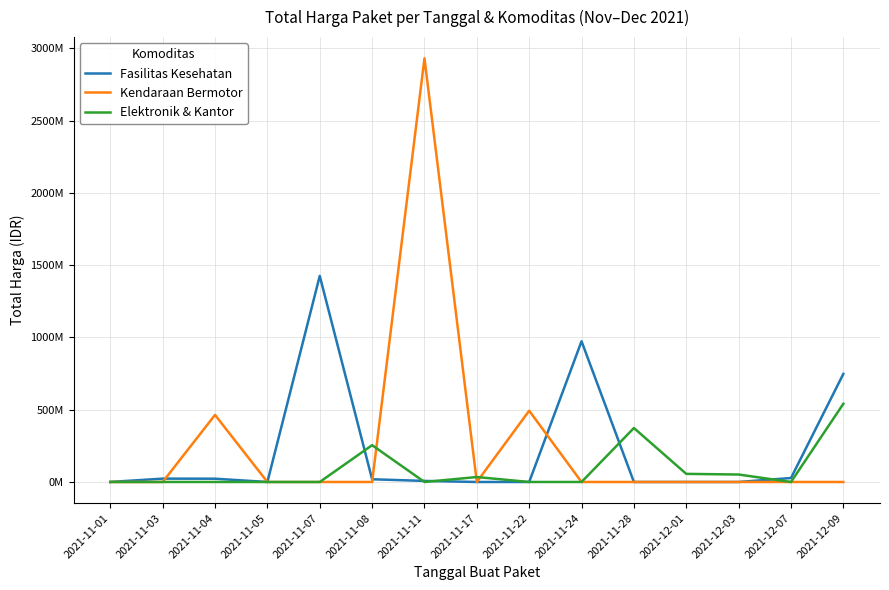

The Elektronik & Kantor series shows 0.0 at 2021-11-05. True or false?

True